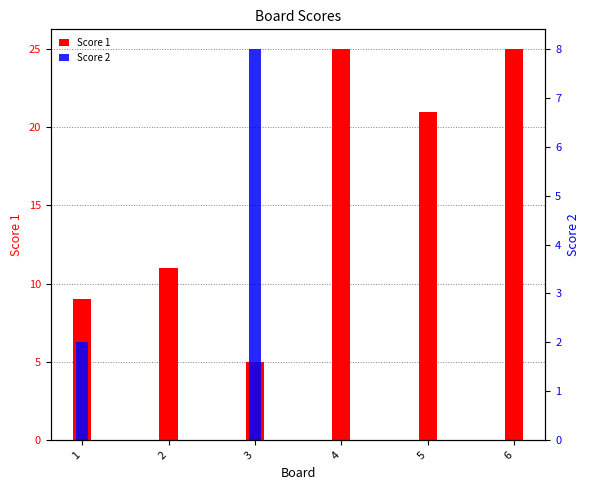

What is the difference between the Score 2 values at 4 and 3?

8